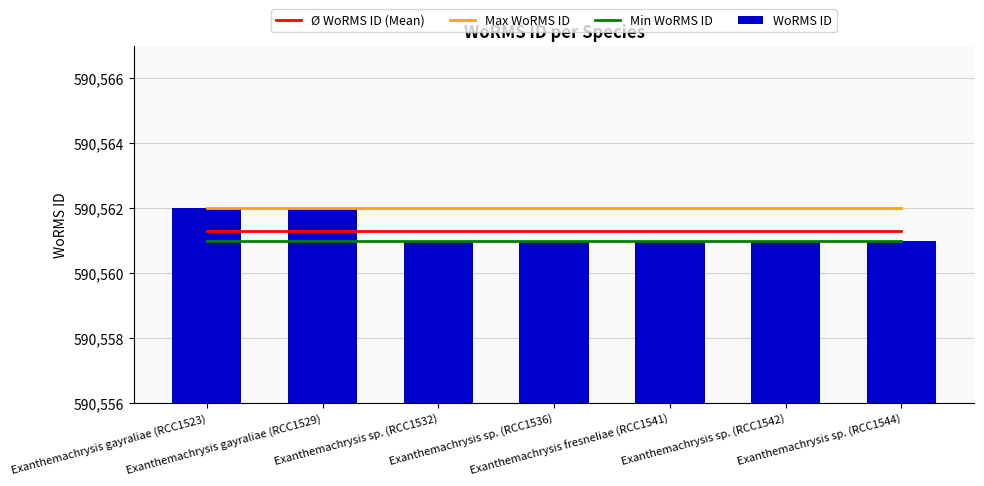

What is the difference between the WoRMS ID values at Exanthemachrysis gayraliae (RCC1529) and Exanthemachrysis sp. (RCC1542)?

1